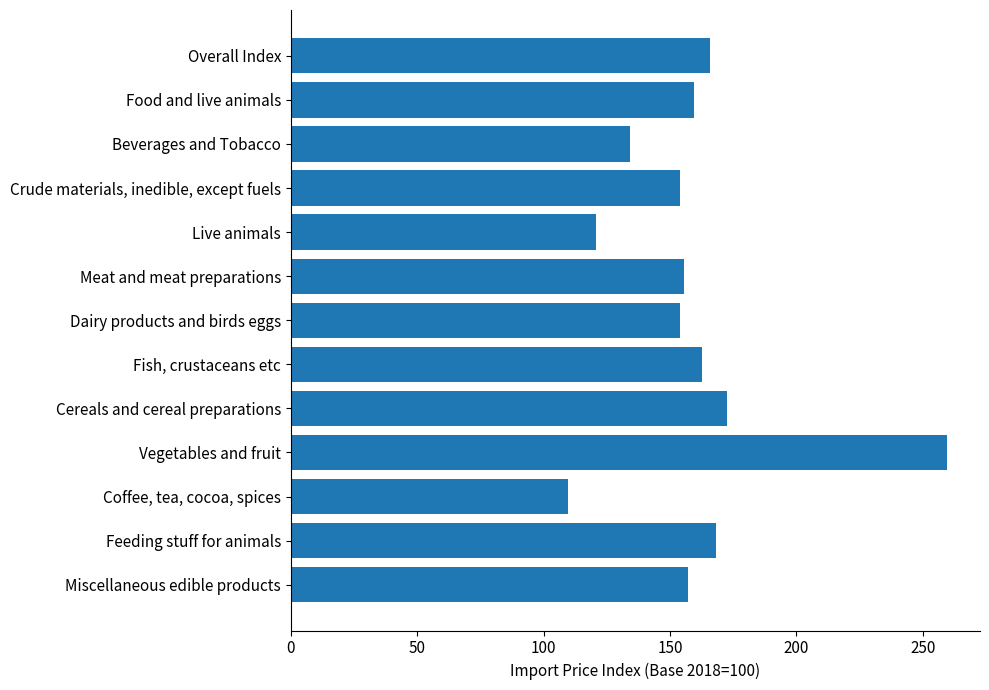

How many bars are there in total?

13